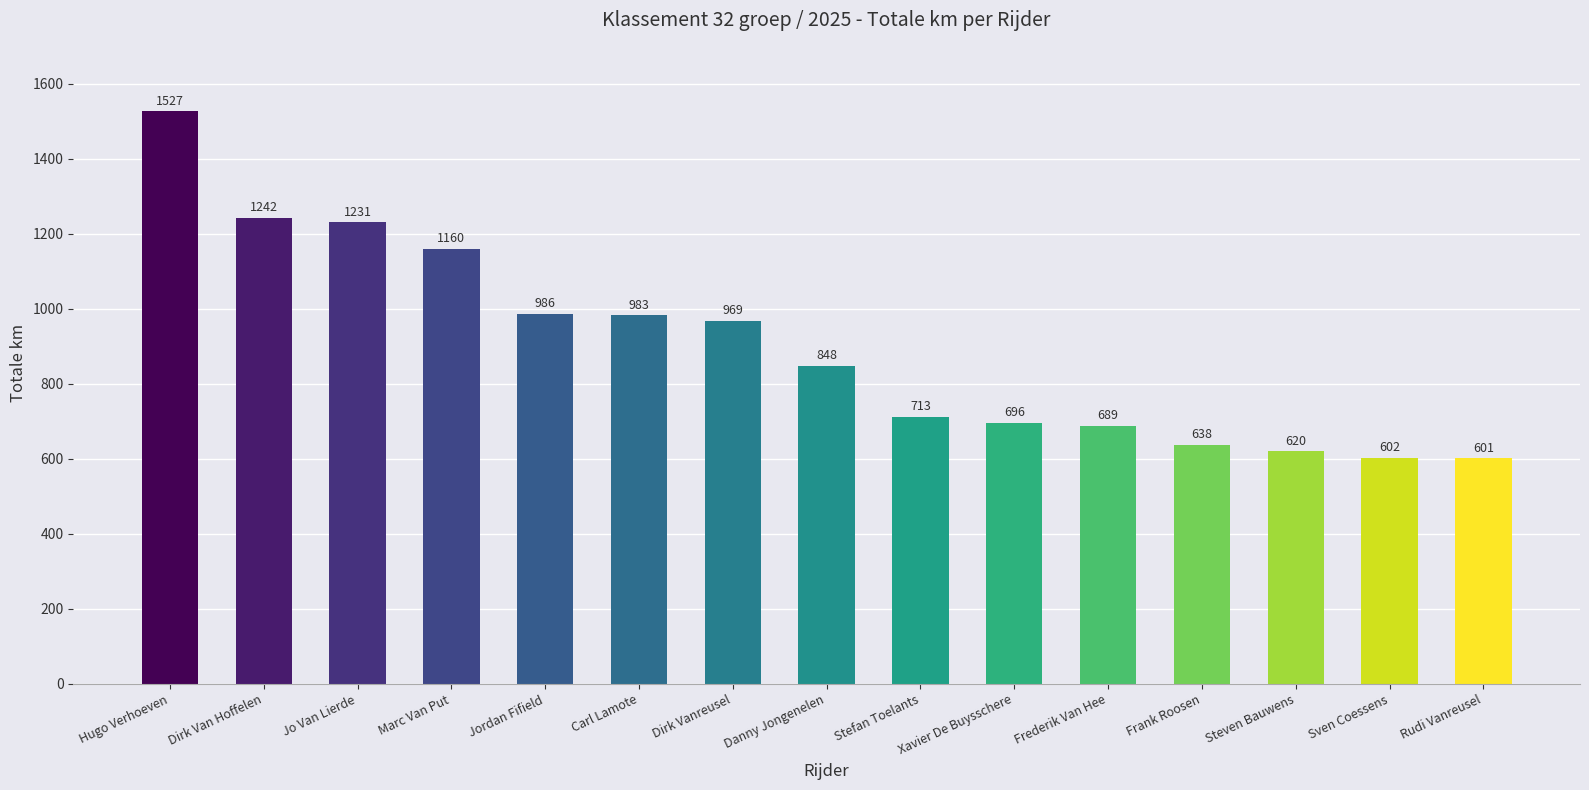

Approximately how many times larger is the value at Hugo Verhoeven compared to Xavier De Buysschere?

2.2